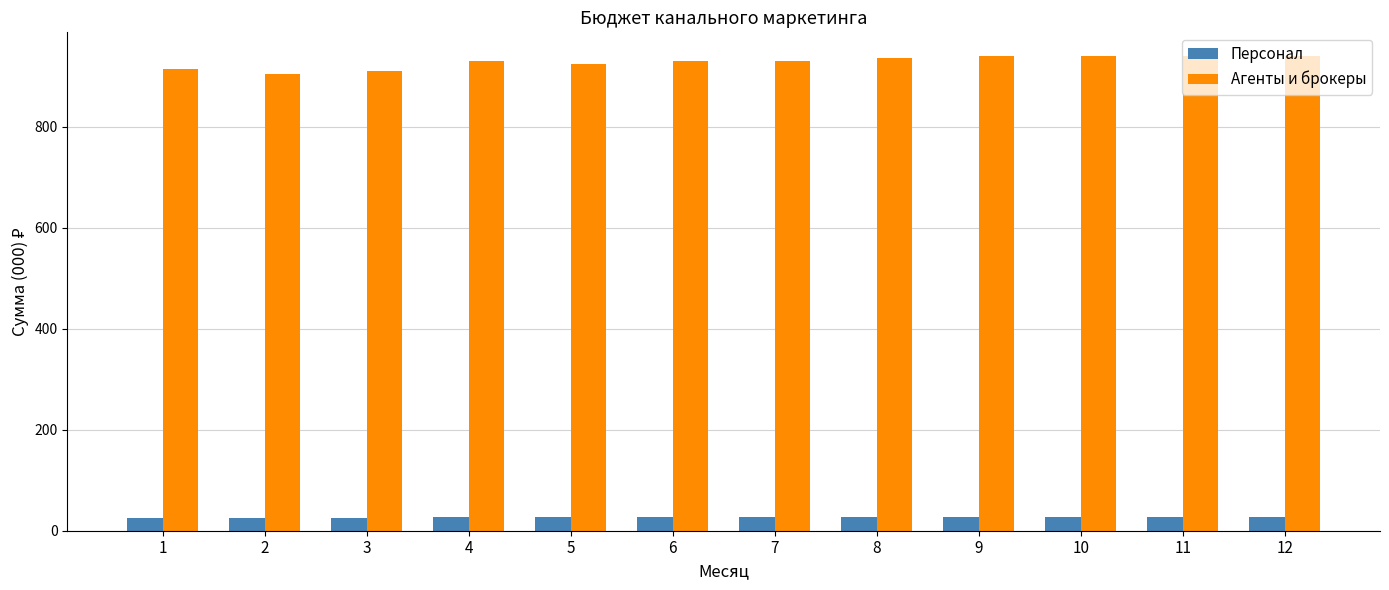

What is the spread (max minus min) of values at 3?

884.5